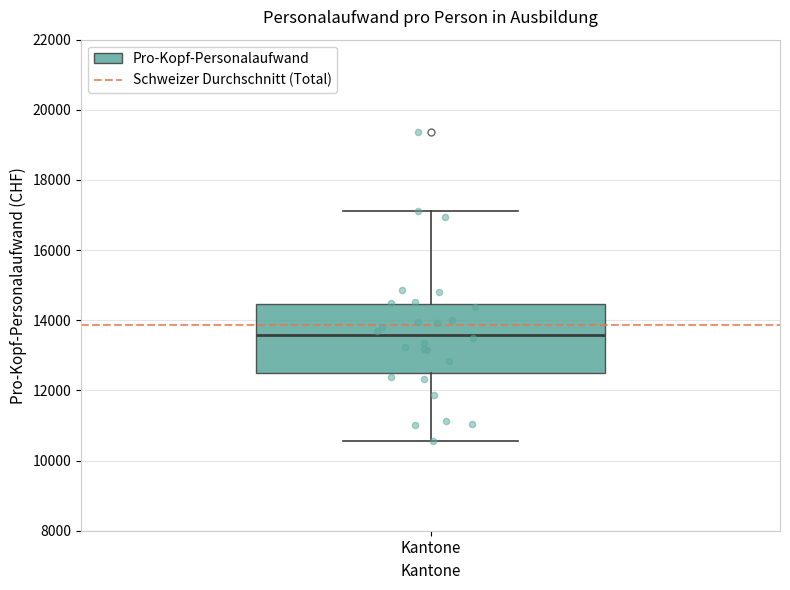

Read this box plot against the y-axis: the position of the median line, the range covered by the box, and the ends of both whiskers. The values are not printed on the chart, so give them approximately, as read against the axis.

median 13600, box 12400 to 14400, whiskers 10600 to 17200